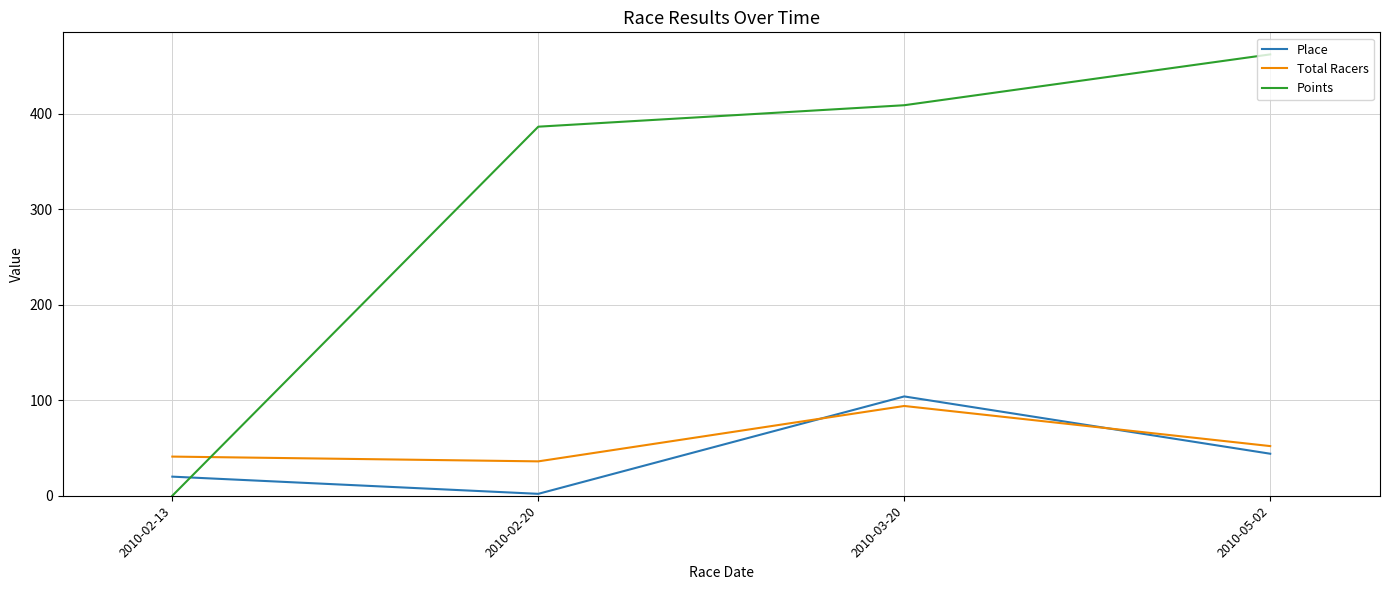

What is the difference between the maximum and minimum values in the Place series?

102.0